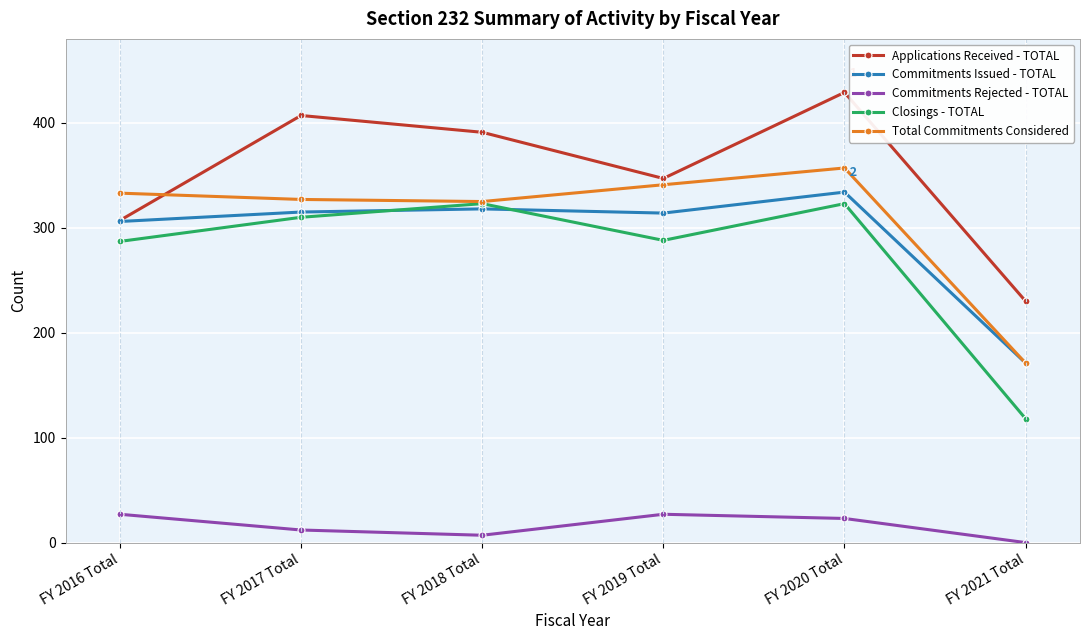

What is the sum of all Applications Received - TOTAL values?

2111